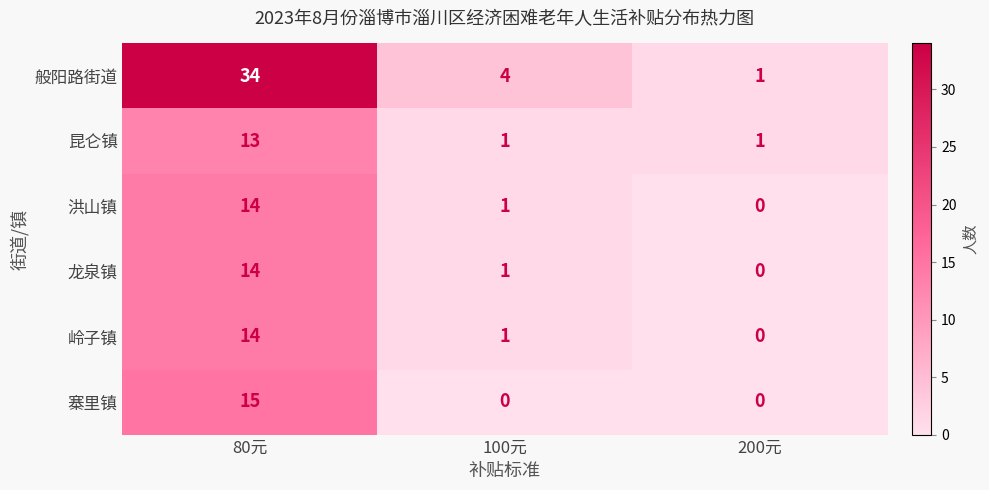

What is the average value of the 洪山镇 series?

5